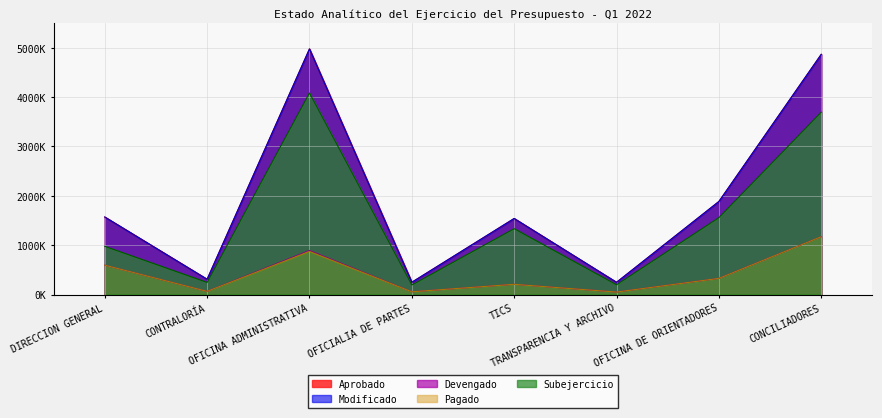

Reading left to right, what are all the values shown in this chart?

Aprobado: DIRECCION GENERAL=1570644.8	CONTRALORÍA=308913.5	OFICINA ADMINISTRATIVA=4976365.3	OFICIALIA DE PARTES=248148.0	TICS=1540490.8	TRANSPARENCIA Y ARCHIVO=247240.7	OFICINA DE ORIENTADORES=1884842.0	CONCILIADORES=4866369.9
Modificado: DIRECCION GENERAL=1570644.8	CONTRALORÍA=308913.5	OFICINA ADMINISTRATIVA=4976365.3	OFICIALIA DE PARTES=248148.0	TICS=1540490.8	TRANSPARENCIA Y ARCHIVO=247240.7	OFICINA DE ORIENTADORES=1884842.0	CONCILIADORES=4866369.9
Devengado: DIRECCION GENERAL=594099.2	CONTRALORÍA=63583.7	OFICINA ADMINISTRATIVA=892021.9	OFICIALIA DE PARTES=54844.0	TICS=206600.3	TRANSPARENCIA Y ARCHIVO=49305.7	OFICINA DE ORIENTADORES=326629.6	CONCILIADORES=1171344.1
Pagado: DIRECCION GENERAL=594099.2	CONTRALORÍA=63583.7	OFICINA ADMINISTRATIVA=872237.9	OFICIALIA DE PARTES=54844.0	TICS=206600.3	TRANSPARENCIA Y ARCHIVO=49305.7	OFICINA DE ORIENTADORES=326629.6	CONCILIADORES=1171344.1
Subejercicio: DIRECCION GENERAL=976545.5	CONTRALORÍA=245329.9	OFICINA ADMINISTRATIVA=4084343.4	OFICIALIA DE PARTES=193304.0	TICS=1333890.5	TRANSPARENCIA Y ARCHIVO=197935.0	OFICINA DE ORIENTADORES=1558212.4	CONCILIADORES=3695025.8